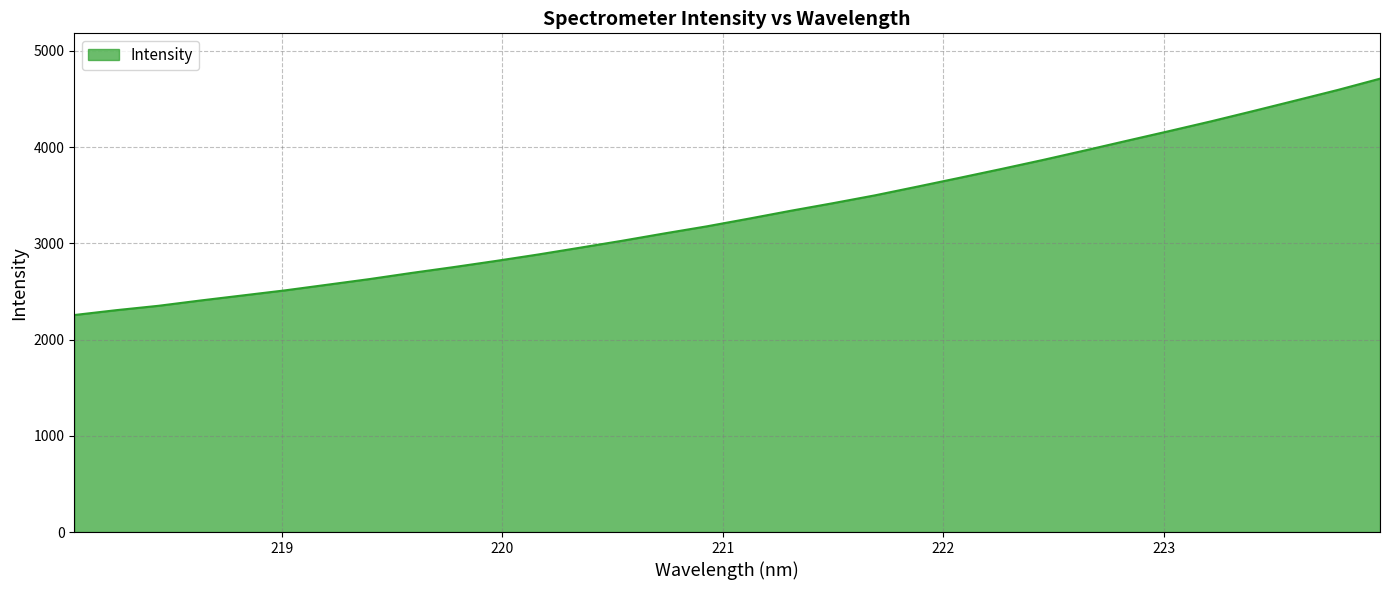

Count the number of values greater than 3256.

16